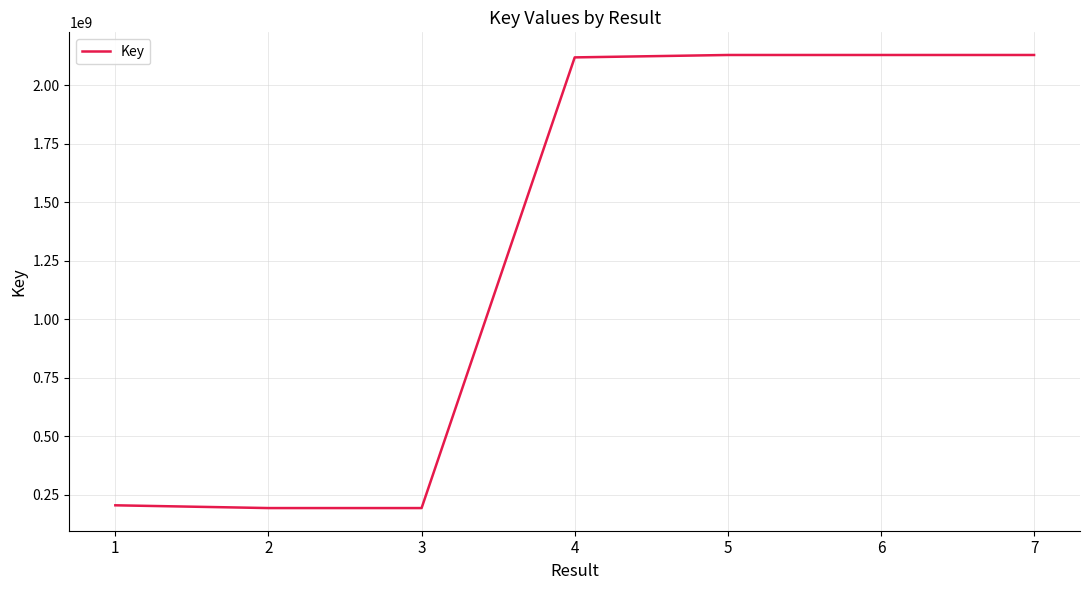

What is the difference between the second highest and minimum values?

1936597116